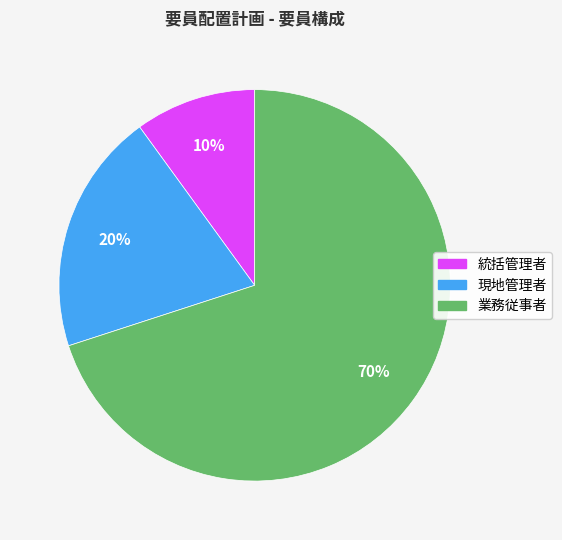

Which slice is the smallest?

統括管理者